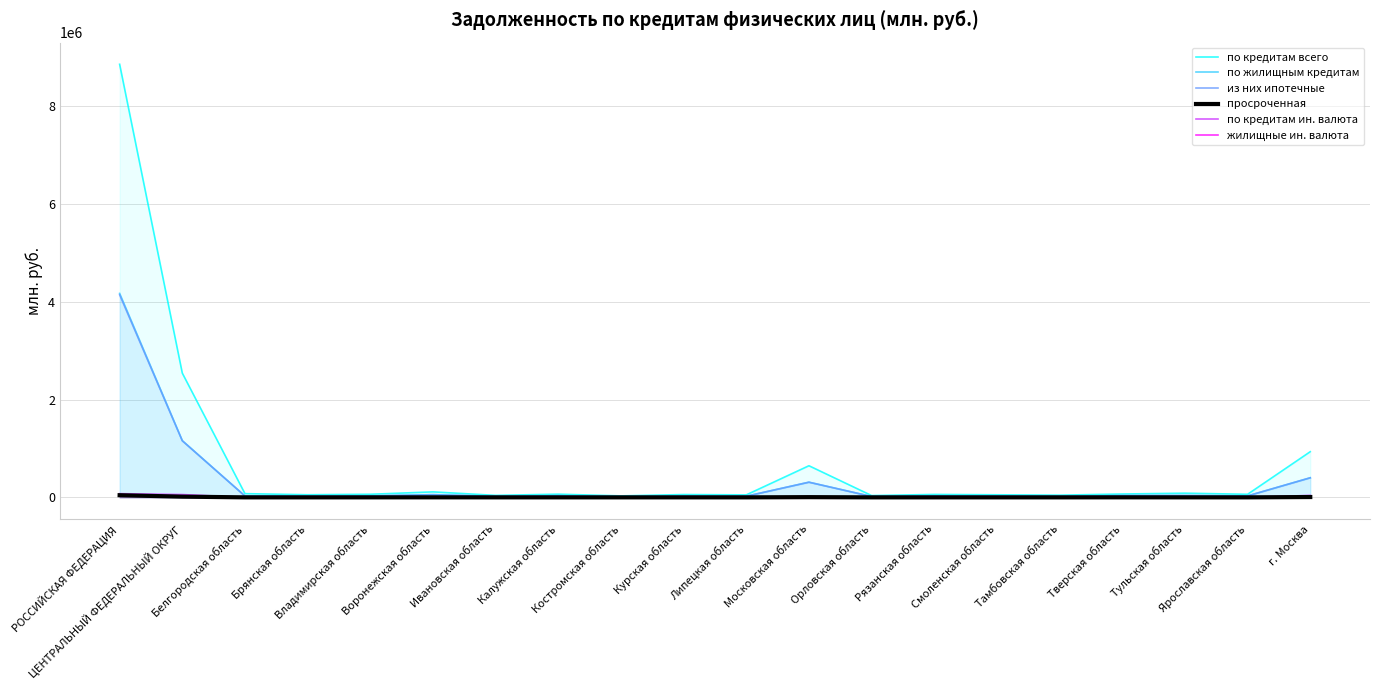

What is the value of the по кредитам ин. валюта point at the 17th from the left?

119